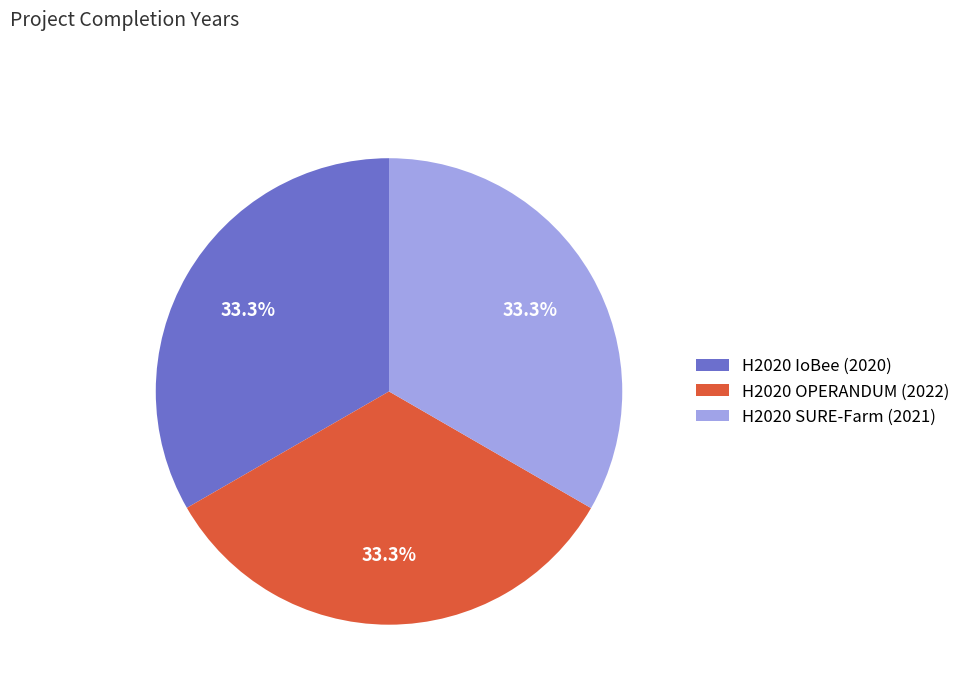

To the nearest percent, what is the average slice percentage?

33%